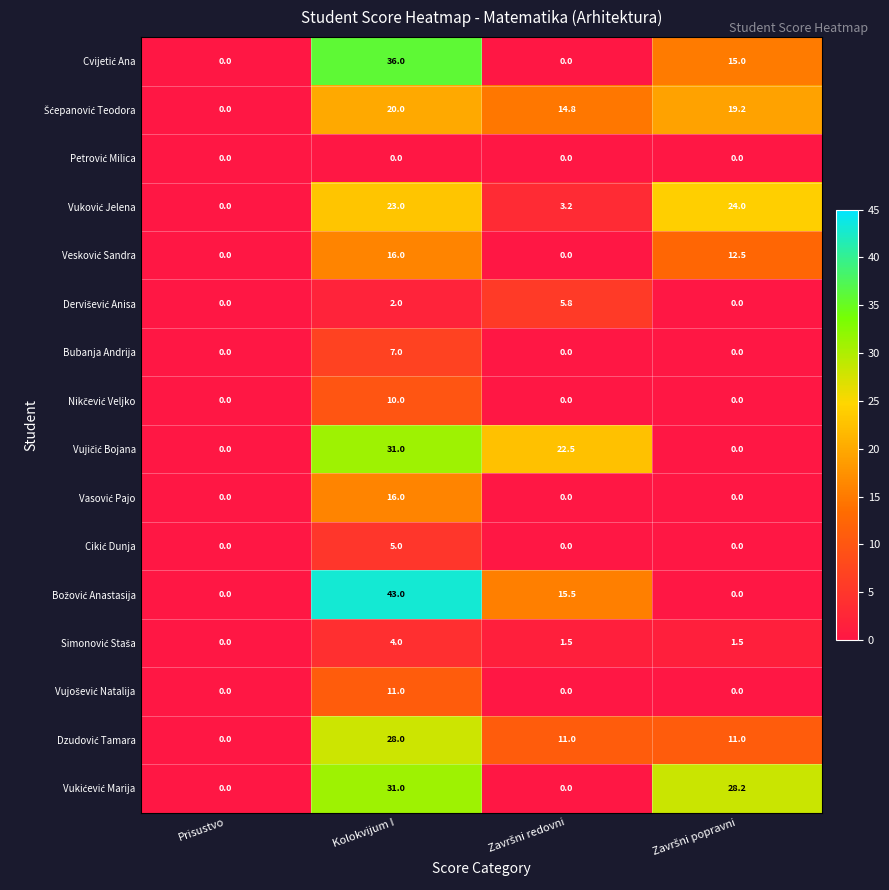

What is the total value across all series at Kolokvijum I?

283.0